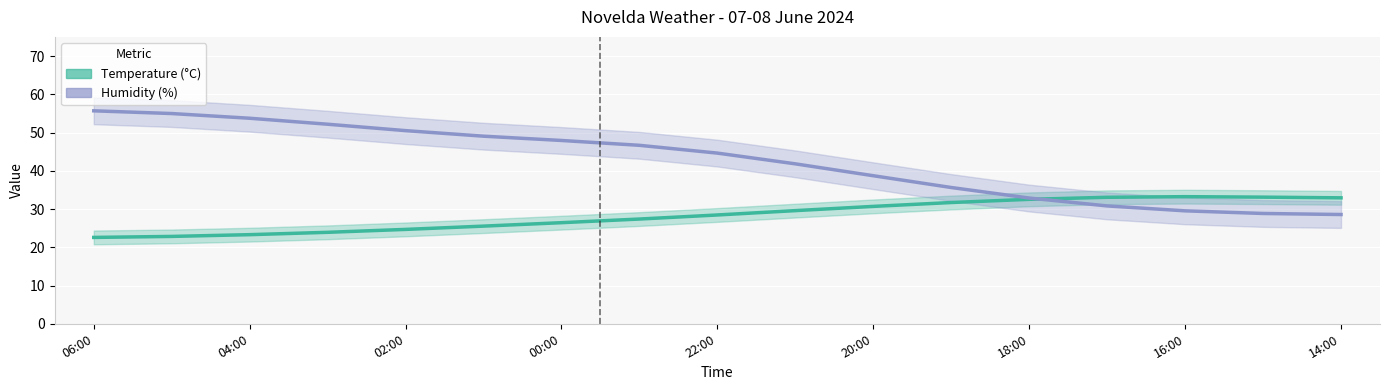

Count the number of data series in this chart.

2